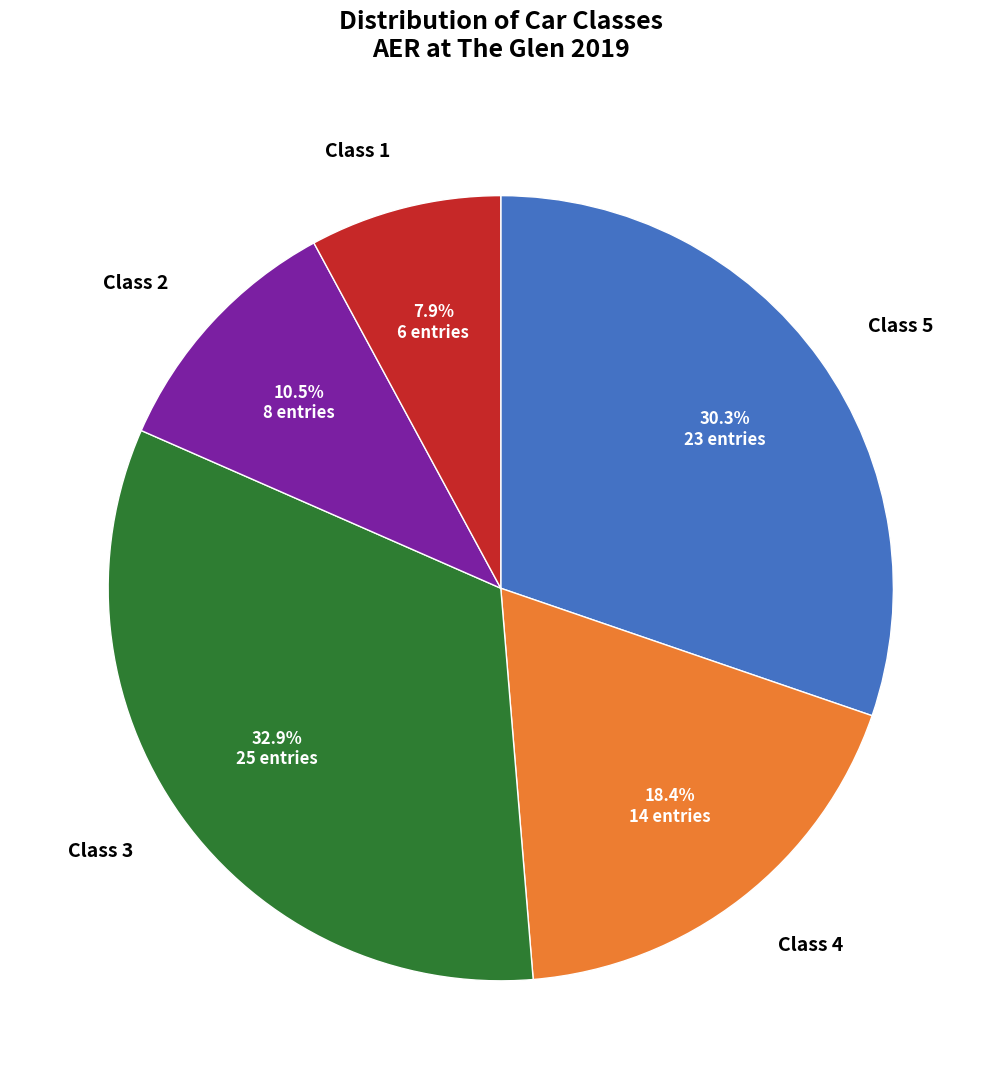

Which slice is the largest?

Class 3